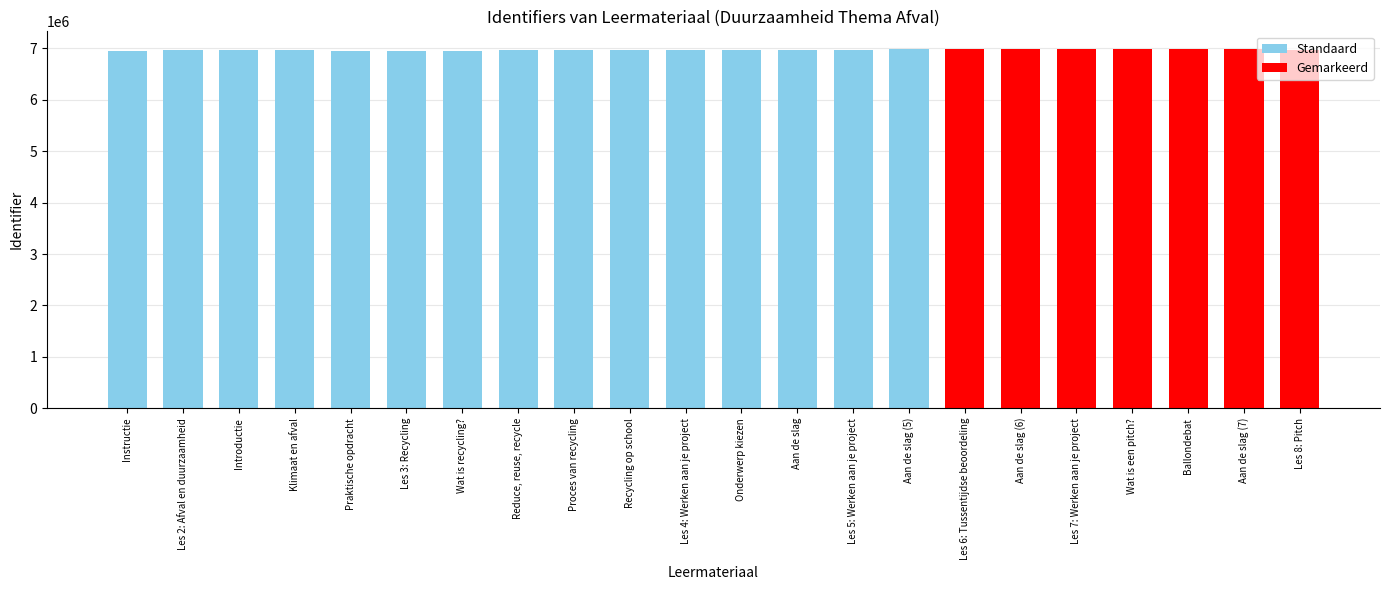

What is the label of the 3rd bar from the left?

Introductie